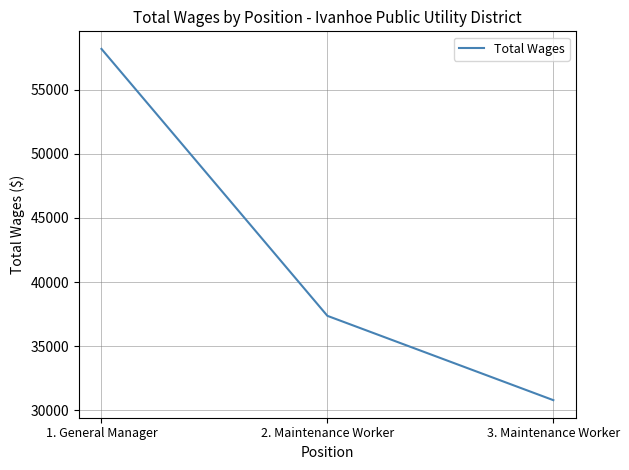

The value at 3. Maintenance Worker is 30790. True or false?

True